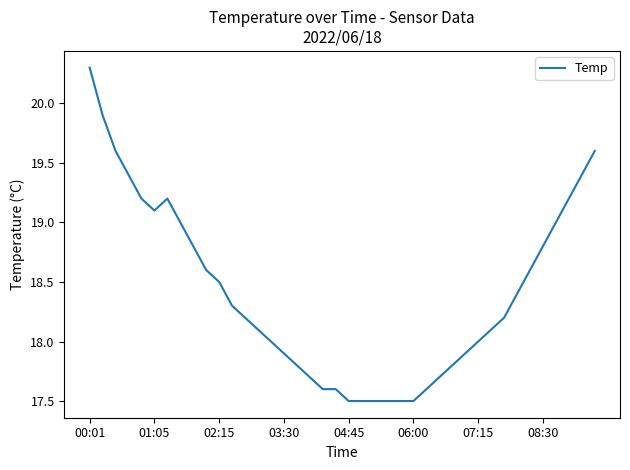

What is the minimum value shown in the chart?

17.5